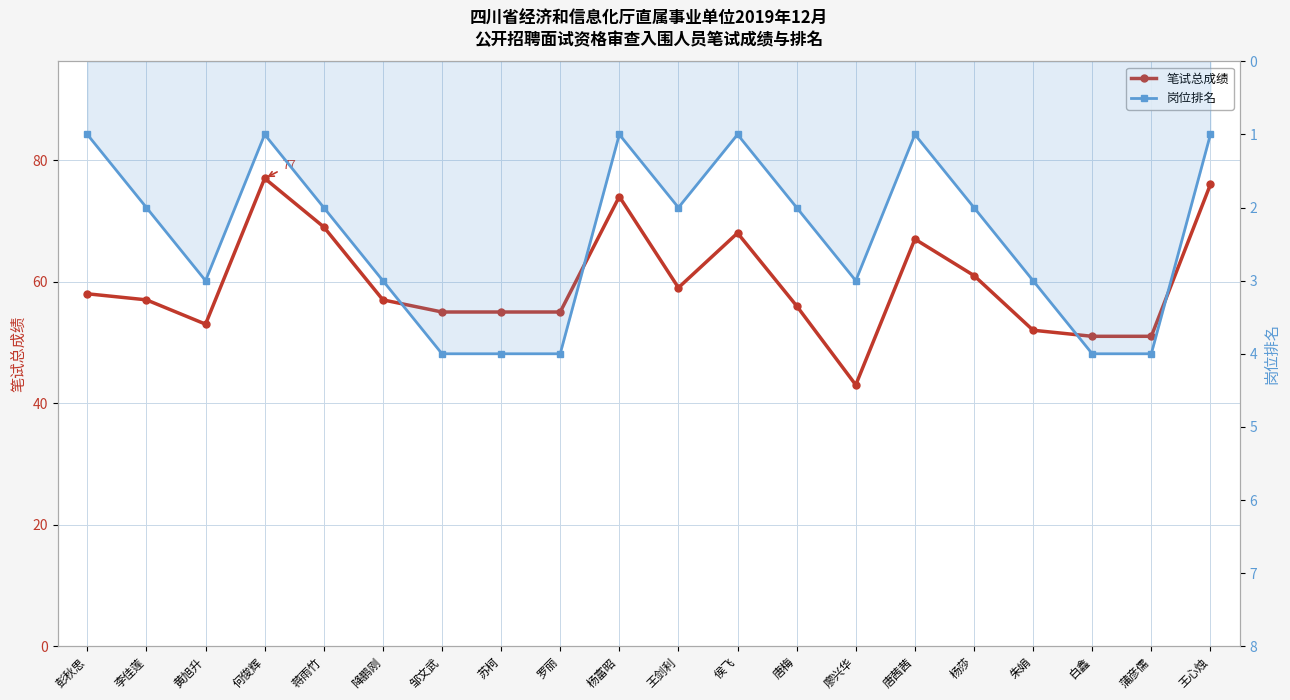

How many data points in 岗位排名 are less than 2?

6